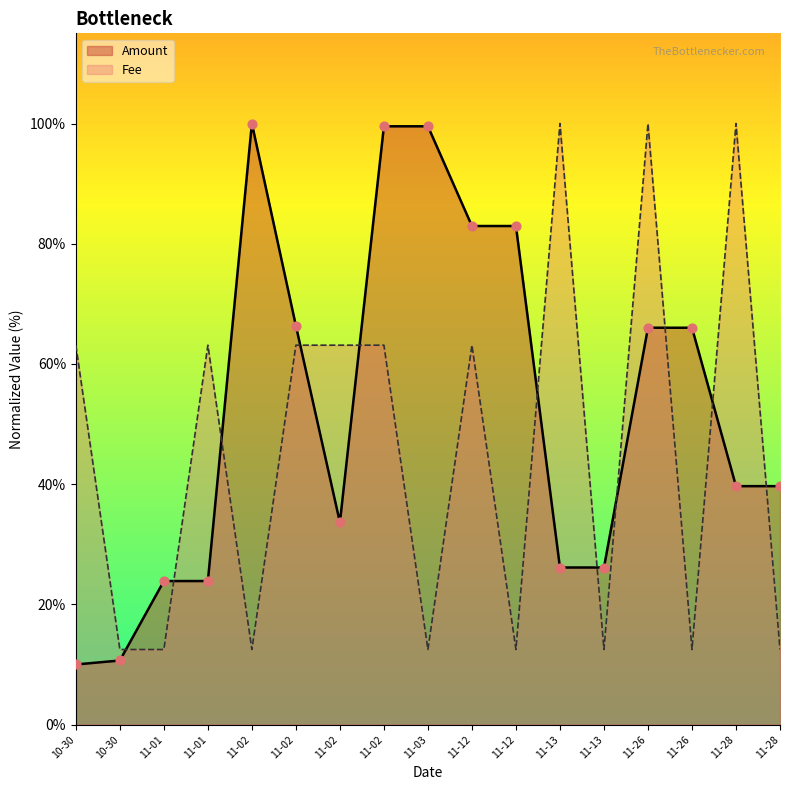

Which series has the largest total across all categories?

Amount